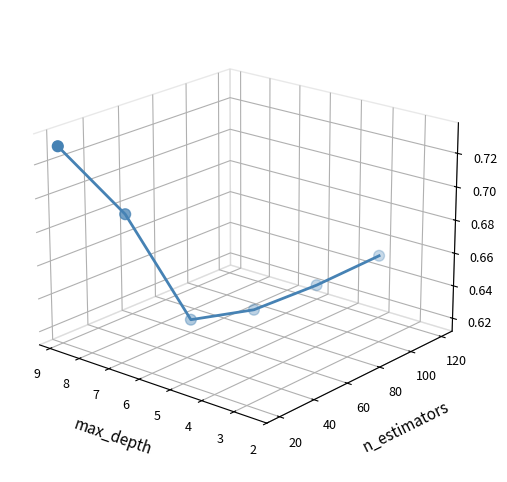

Which has a higher value, 9 or 6?

9